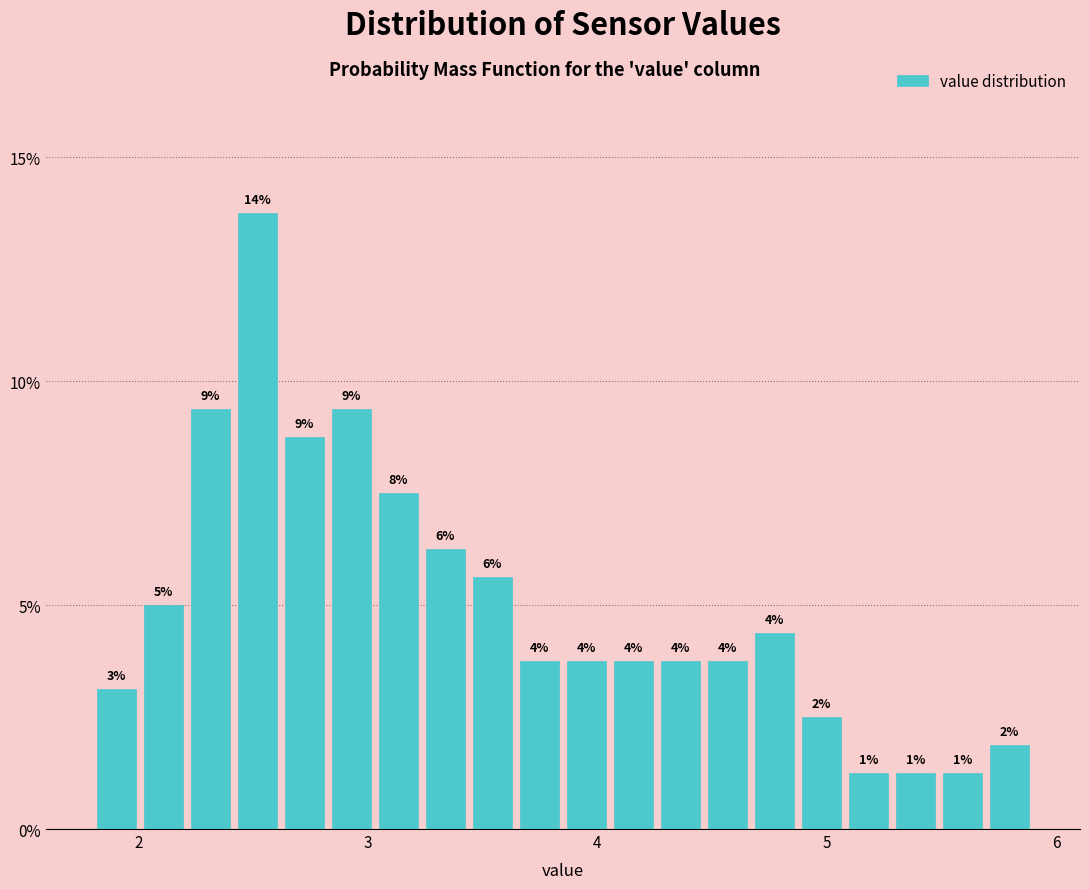

Around what value on the x-axis is the tallest bar? Give the approximate position of its centre, as read against the axis.

2.5